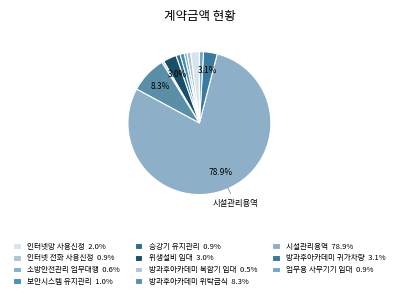

Is it true that 방과후아카데미 복합기 임대 is 6% of the pie?

False